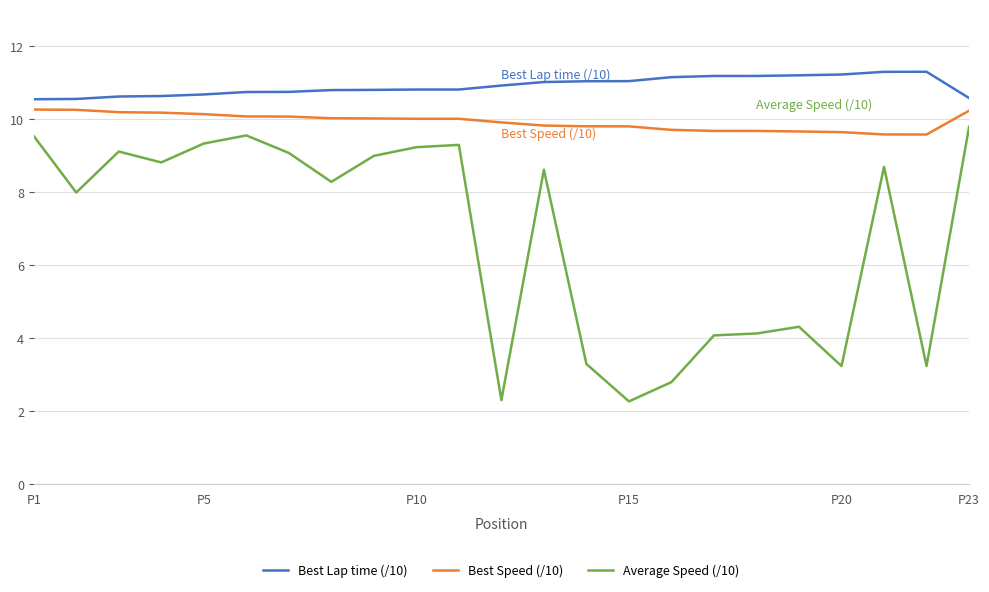

Count the number of categories in the chart.

23